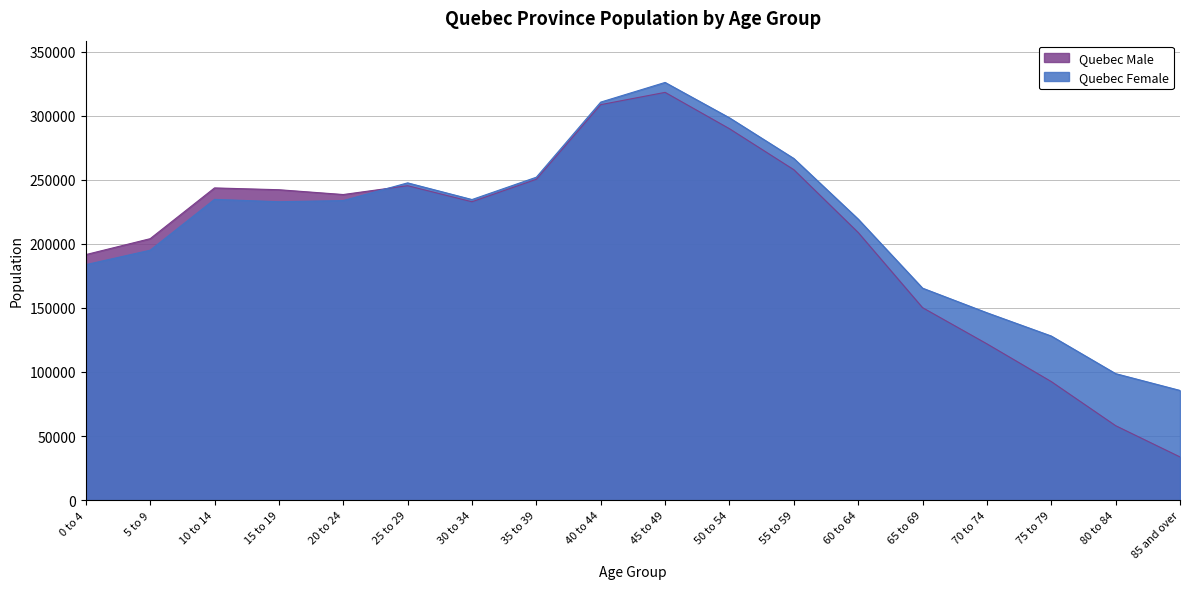

True or false: Quebec Male has more than 0 points higher than both neighbors.

True